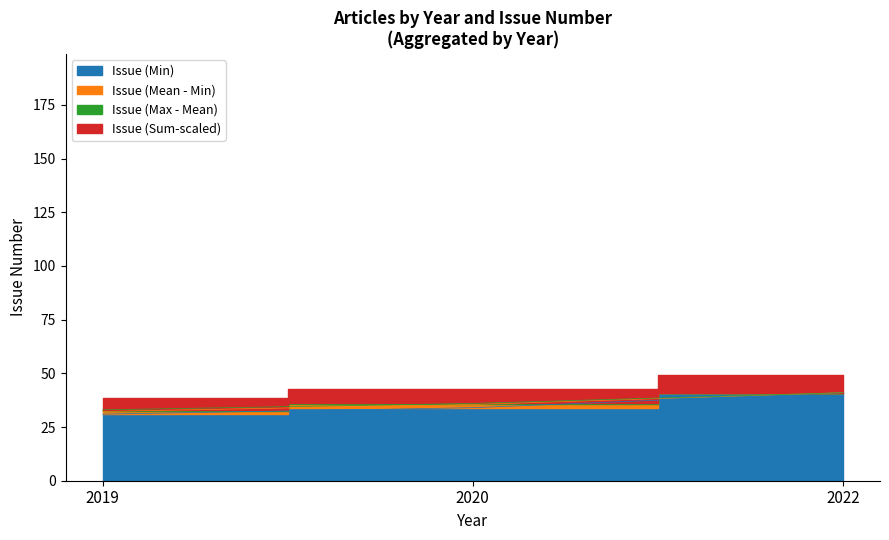

How many data points are less than 34?

4